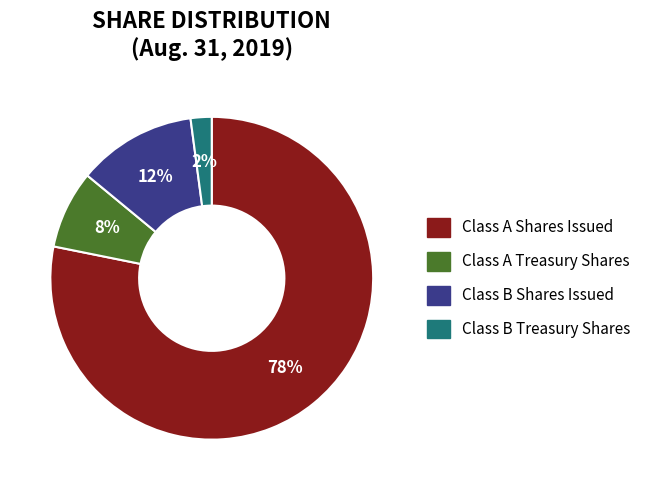

Is the sum of Class B Treasury Shares and Class A Shares Issued greater than half?

Yes